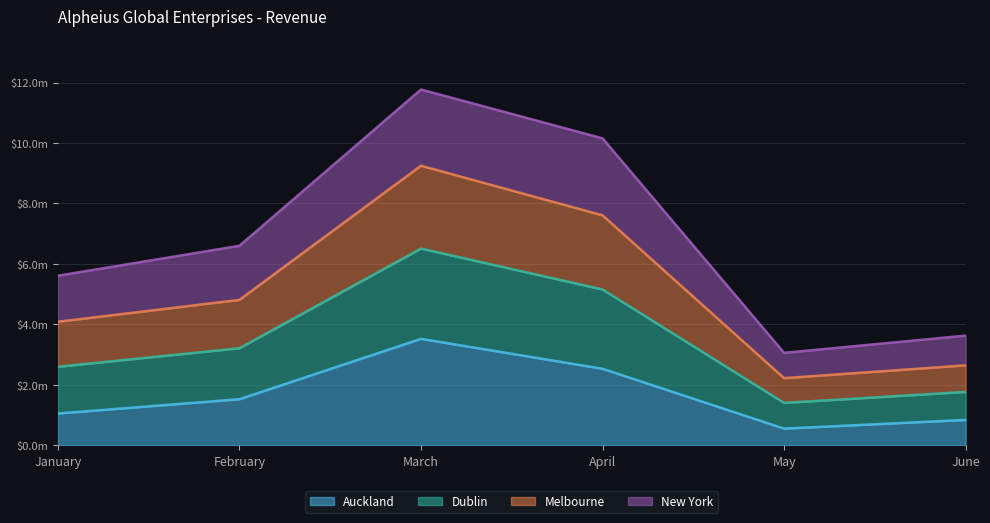

Which category has the lowest value across all series?

May